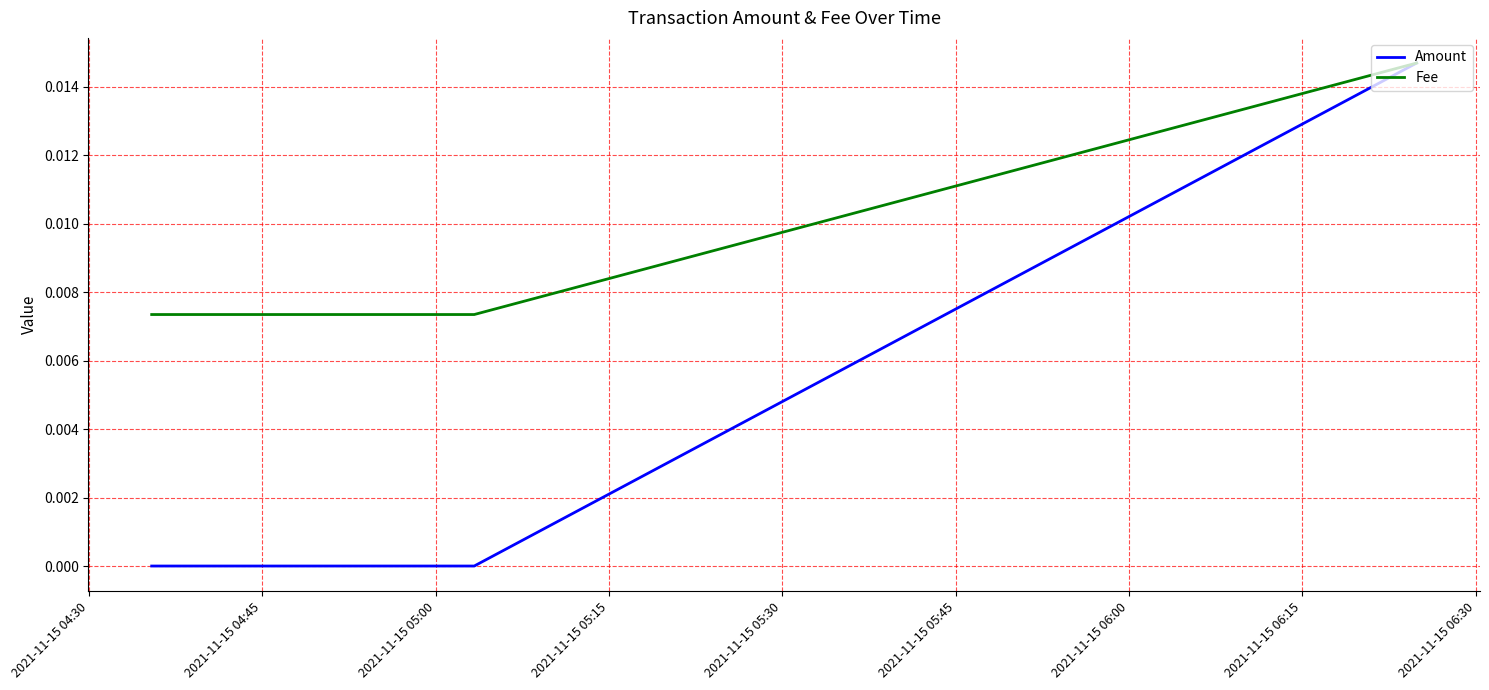

Which series has the largest total across all categories?

Fee